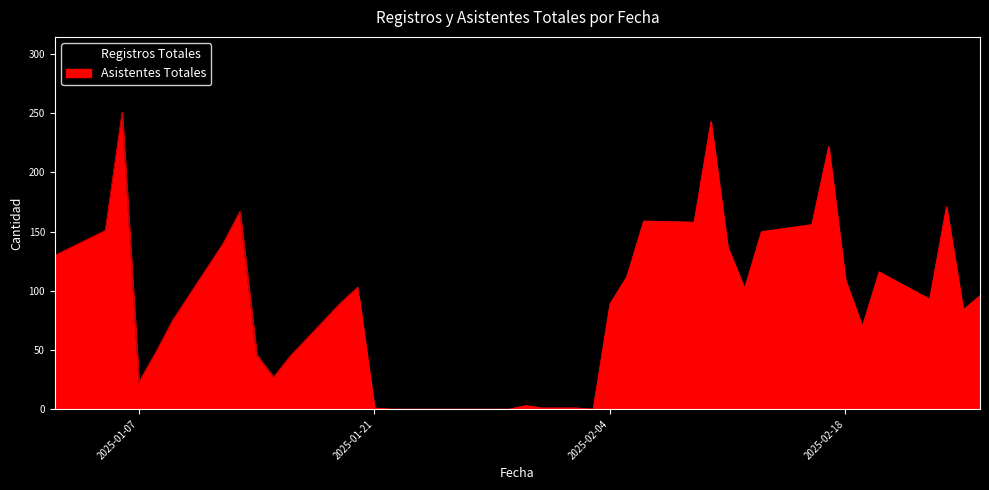

What is the label of the 33rd point from the right?

13/01/2025